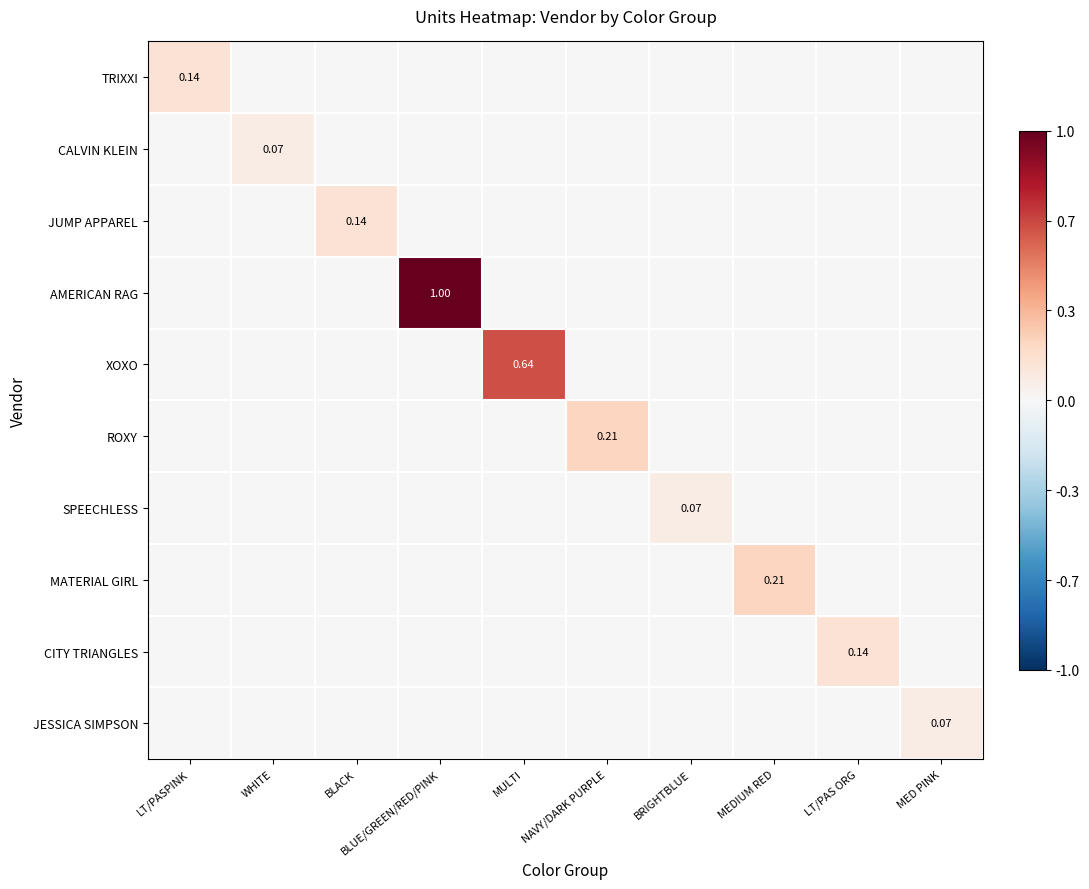

What is the difference between the maximum and minimum values in the JUMP APPAREL series?

0.1